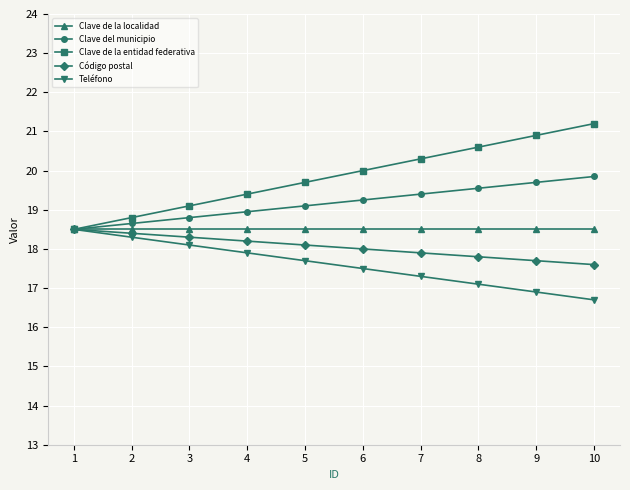

Is the value of Clave del municipio at 9 greater than the value of Clave de la entidad federativa at 9?

No